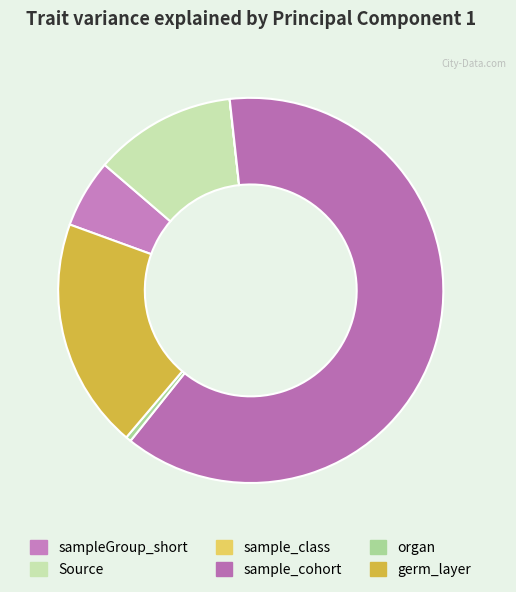

How many slices are in this pie chart?

6